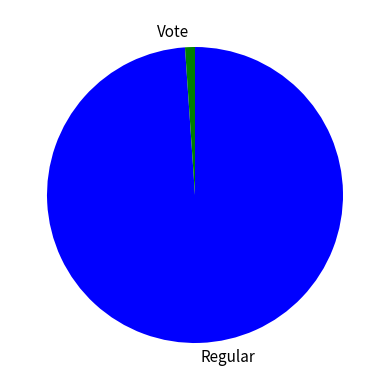

True or false: Regular accounts for 89% of the total.

False